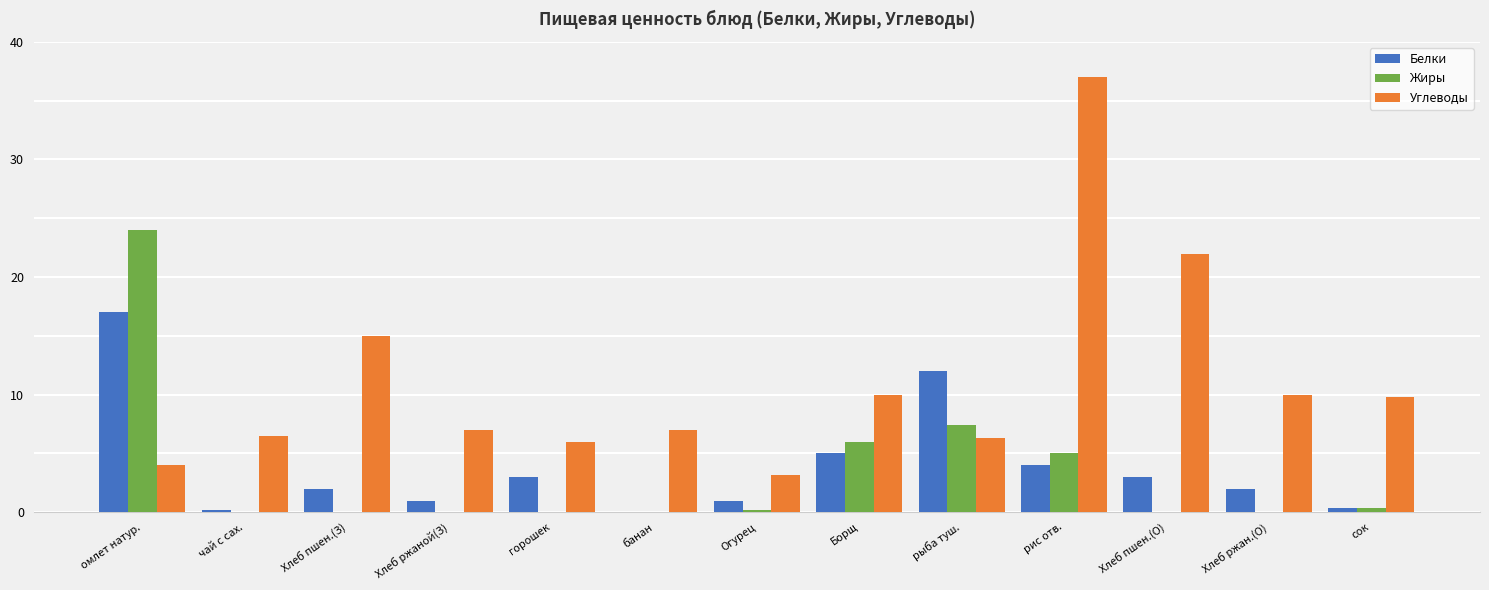

At which label is Белки closest to 8?

Борщ